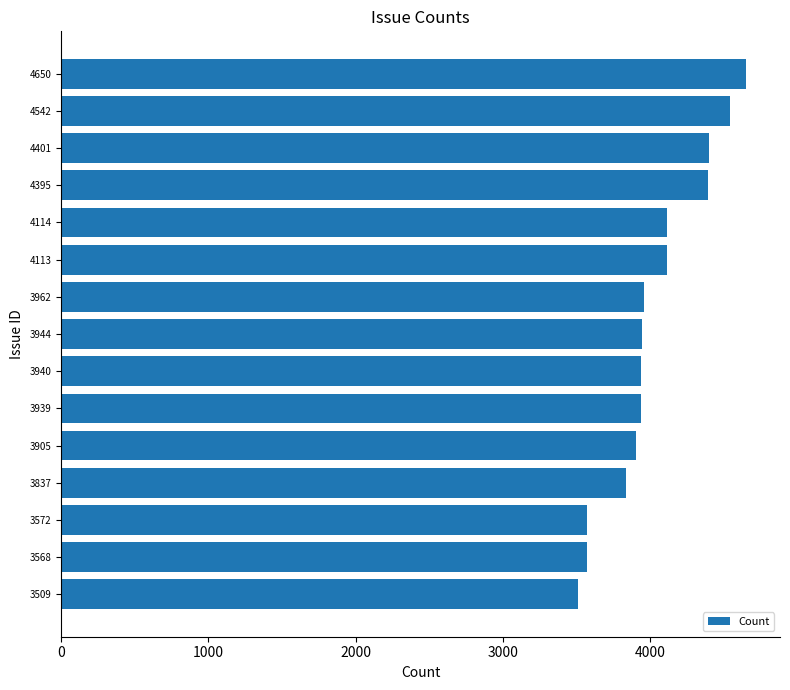

What is the average value?

4026